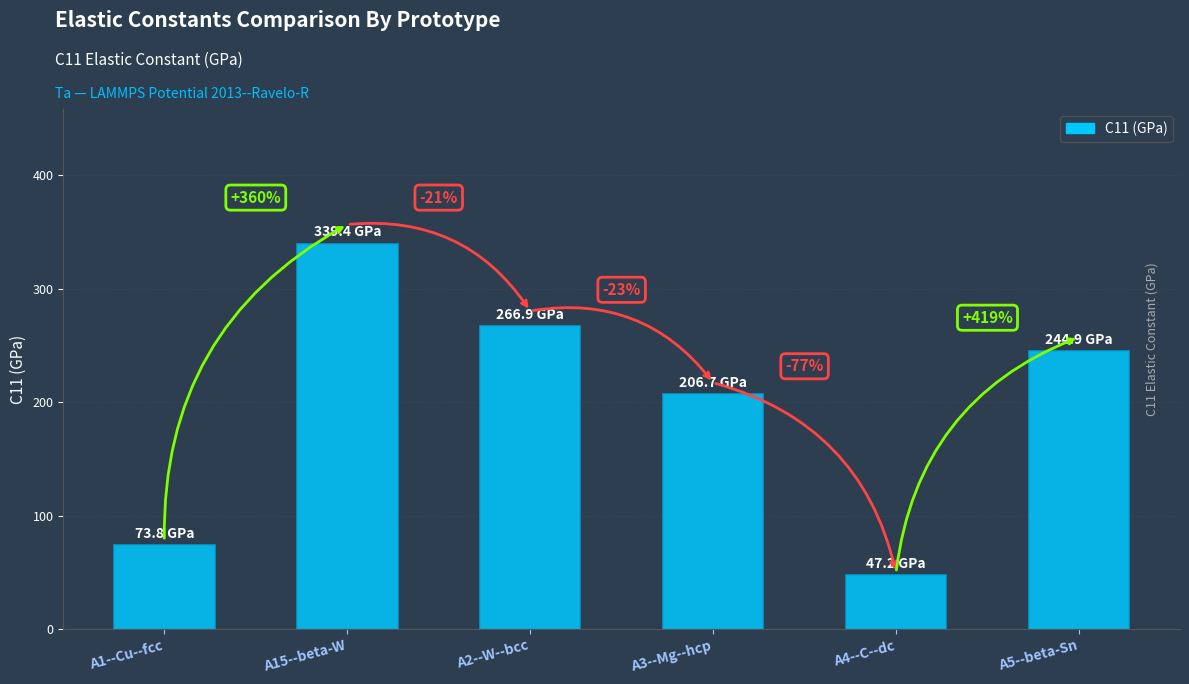

At which category does the chart reach its minimum across all series?

A4--C--dc